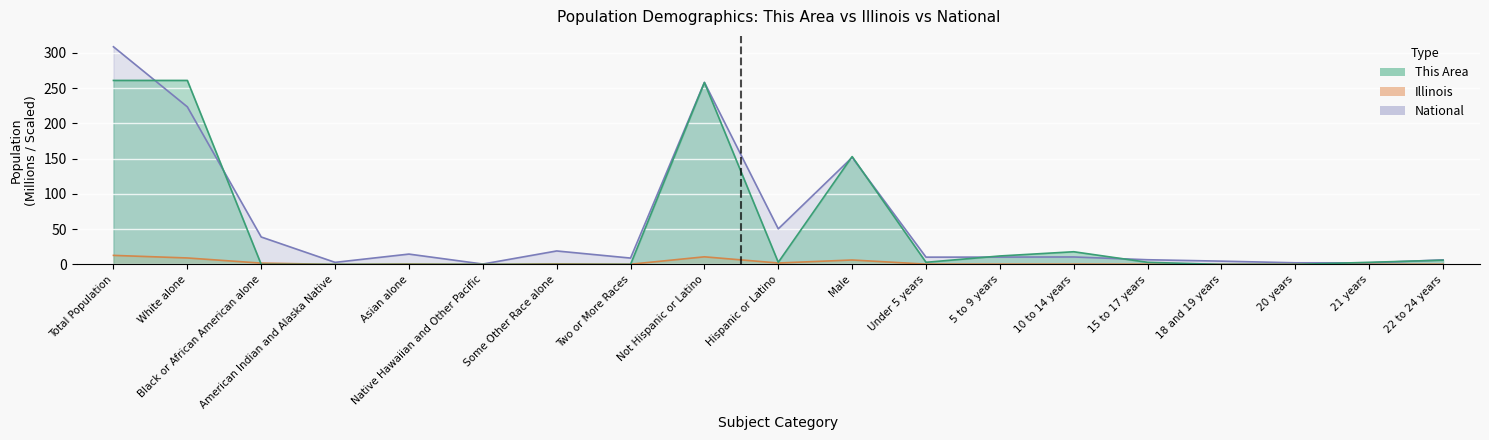

Count the number of categories in the chart.

19